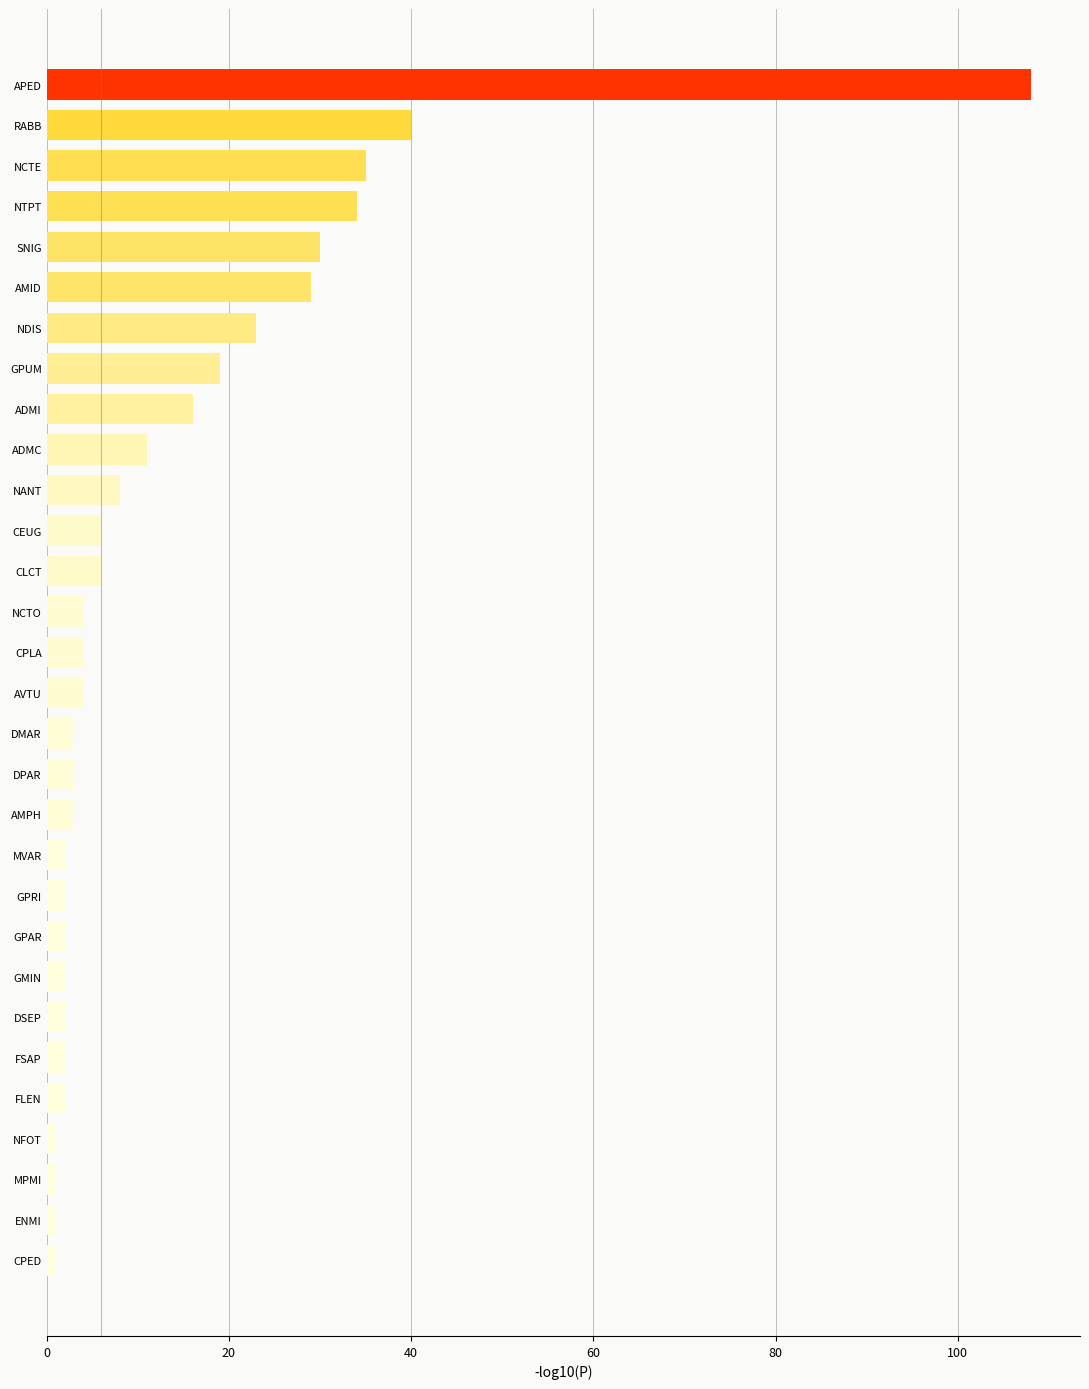

Reading bottom to top, extract all data points from this chart.

1	1	1	1	2	2	2	2	2	2	2	3	3	3	4	4	4	6	6	8	11	16	19	23	29	30	34	35	40	108